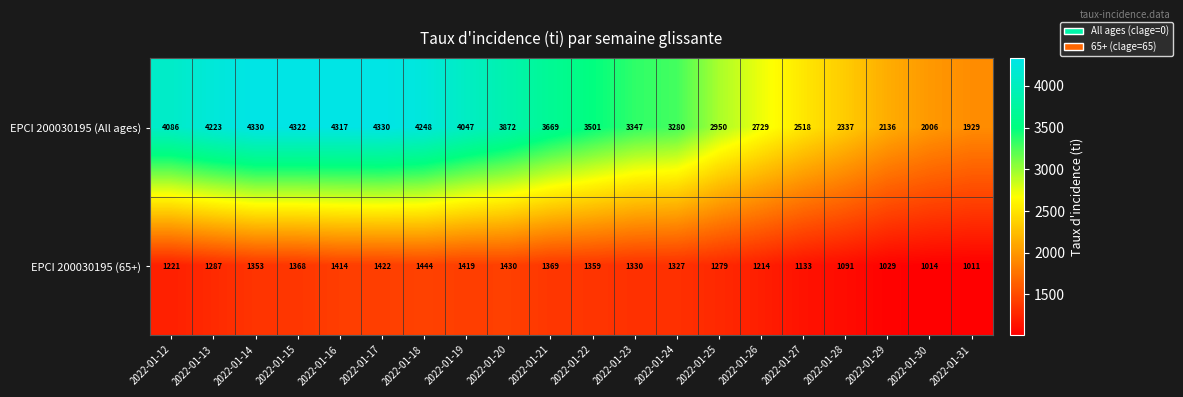

Where is EPCI 200030195 (All ages) nearest to the value 3129?

2022-01-24